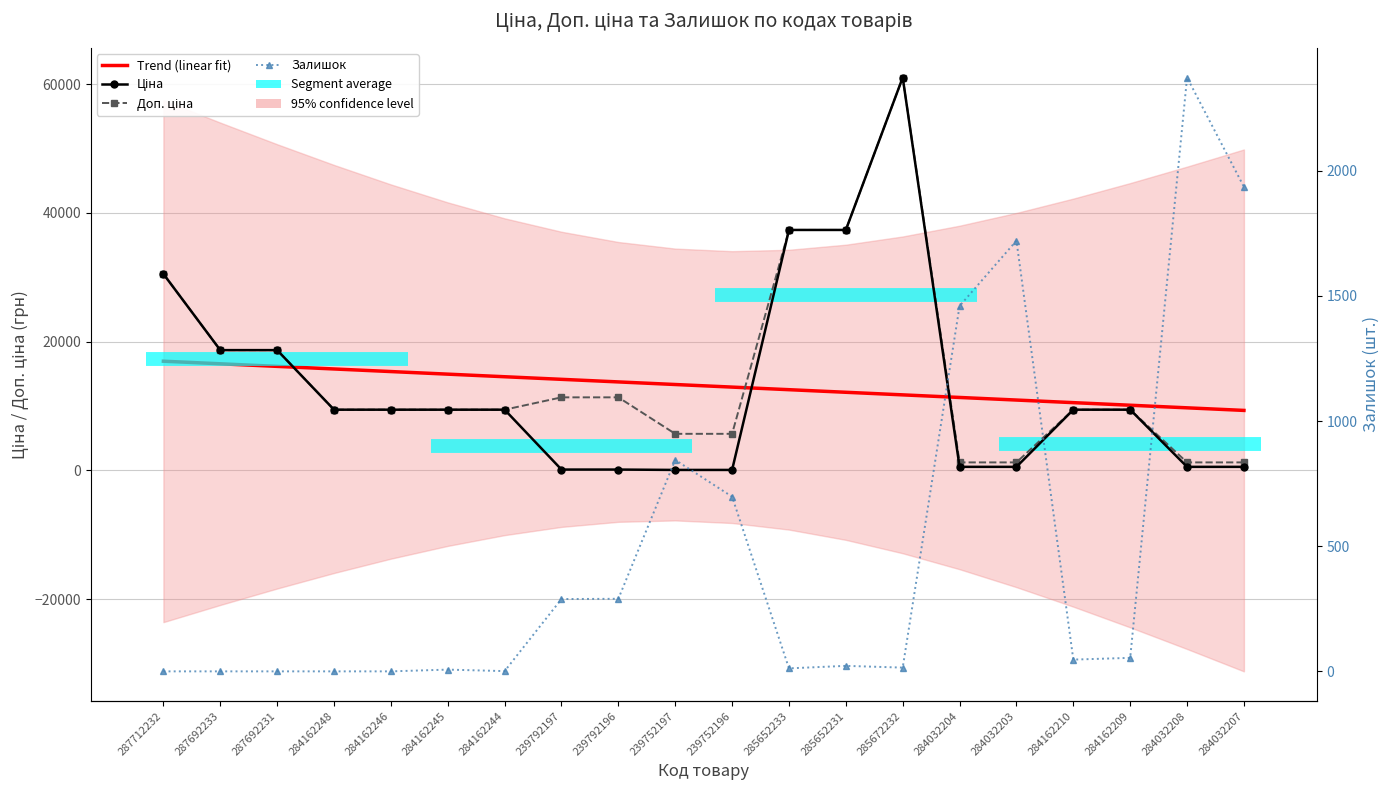

At 284162245, list the series in order from smallest to largest.

Залишок, Ціна, Доп. ціна, Trend (linear fit)